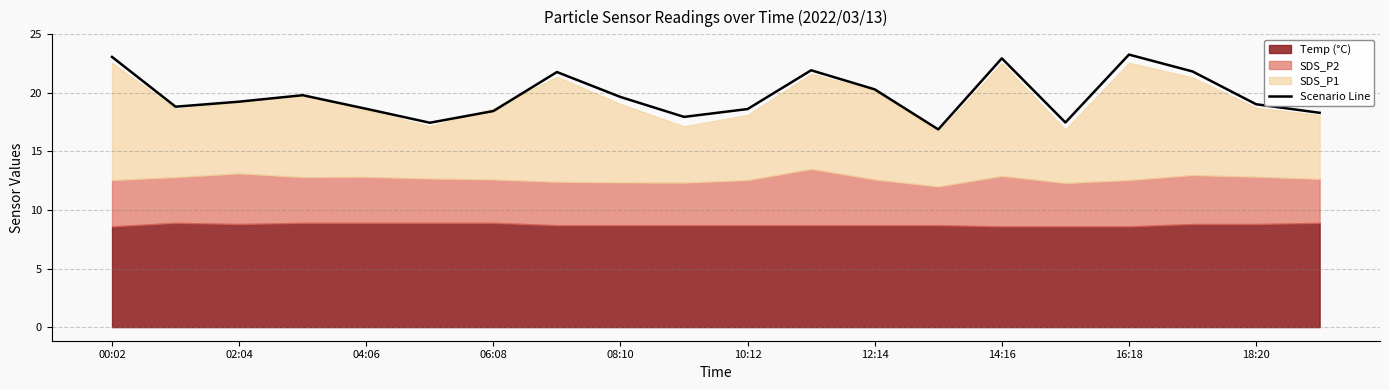

The value of Scenario Line at 14:16 is 22.9. True or false?

True